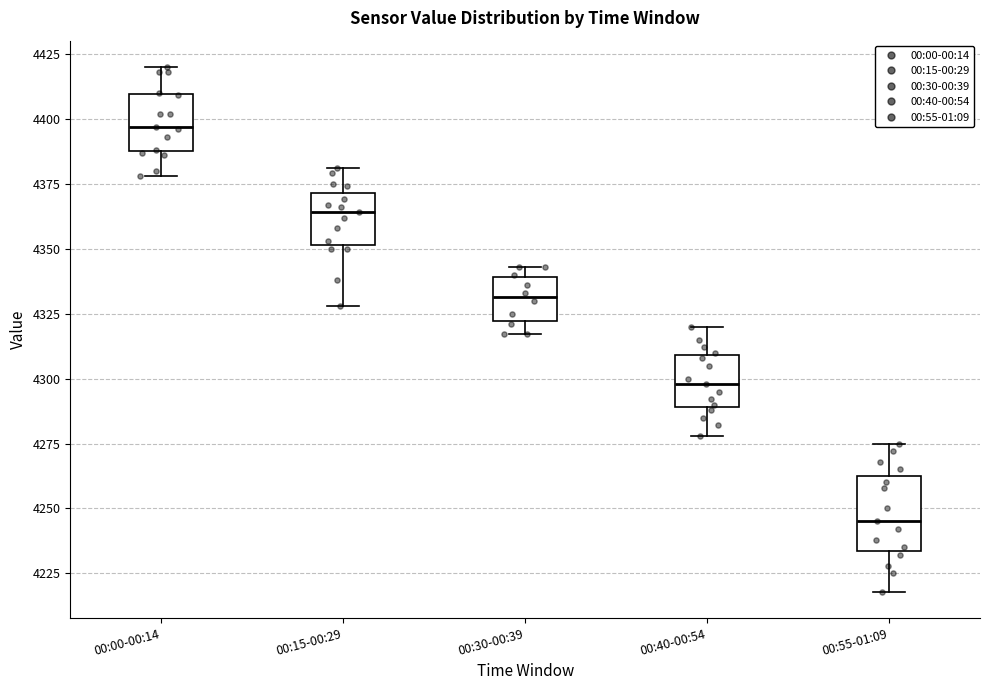

Reading left to right, transcribe this box plot: for each box, give where its median line is, the range the box spans, and where its two whiskers end, as read against the y-axis. The values are not printed on the chart, so give them approximately, as read against the axis.

00:00-00:14: median 4395, box 4390 to 4410, whiskers 4380 to 4420
00:15-00:29: median 4365, box 4350 to 4370, whiskers 4330 to 4380
00:30-00:39: median 4330, box 4320 to 4340, whiskers 4315 to 4345
00:40-00:54: median 4300, box 4290 to 4310, whiskers 4280 to 4320
00:55-01:09: median 4245, box 4235 to 4265, whiskers 4220 to 4275